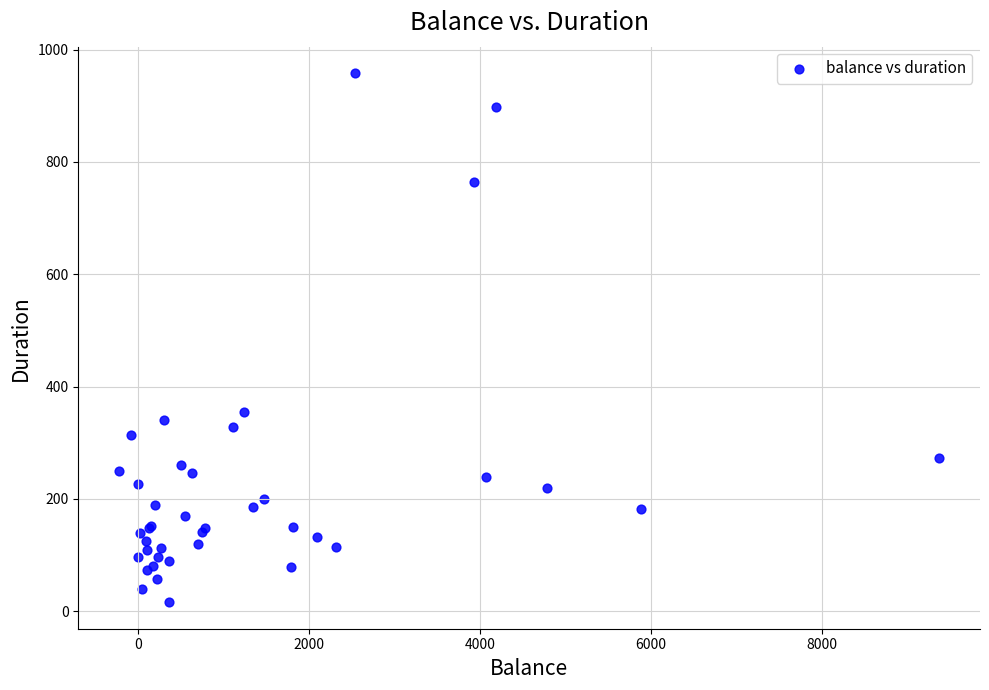

What Y value in the scatter plot is closest to 487?

354